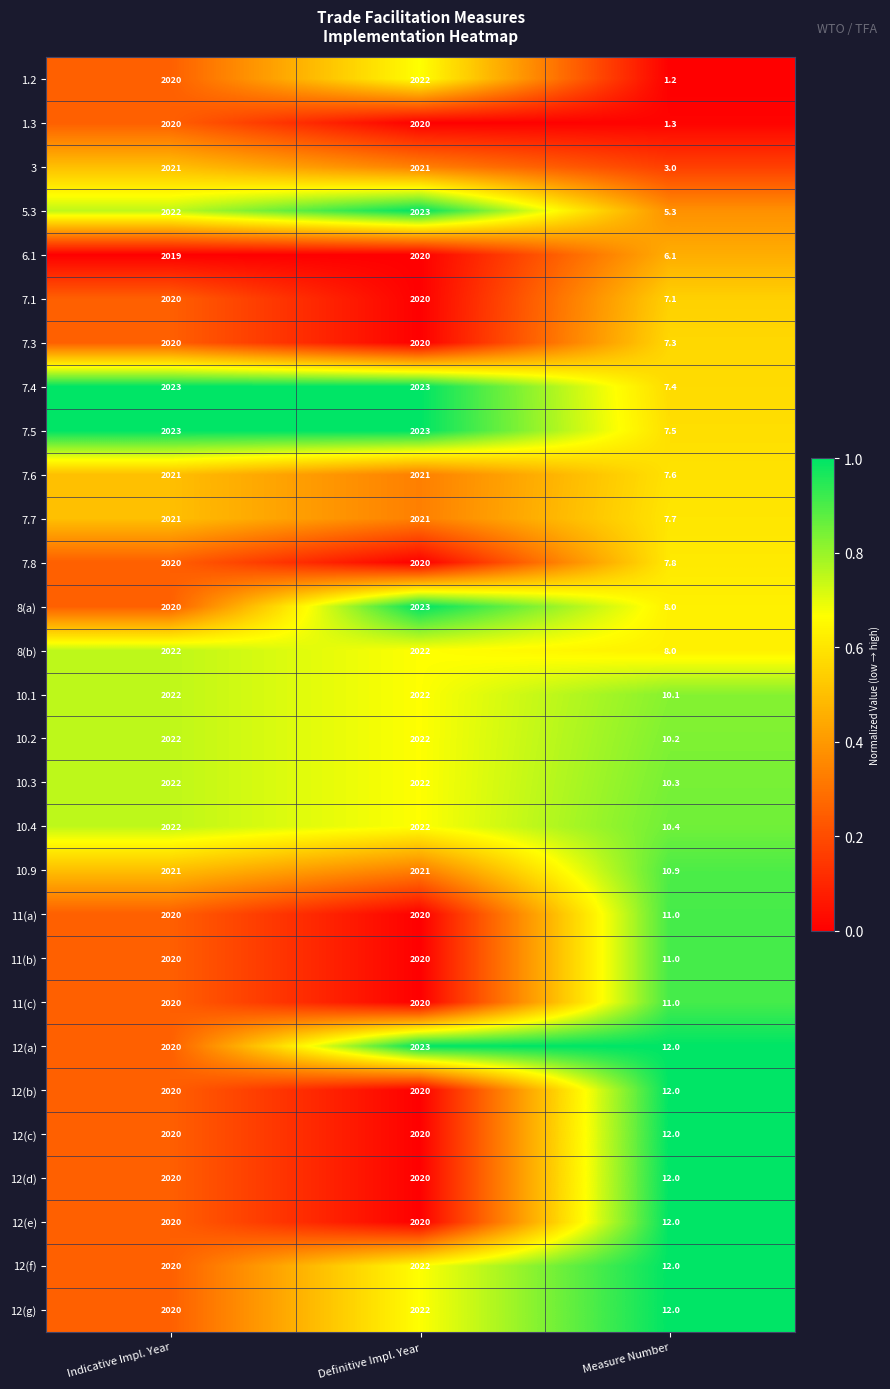

What is the sum of the 11(b) values at Measure Number and Indicative Impl. Year?

2031.0